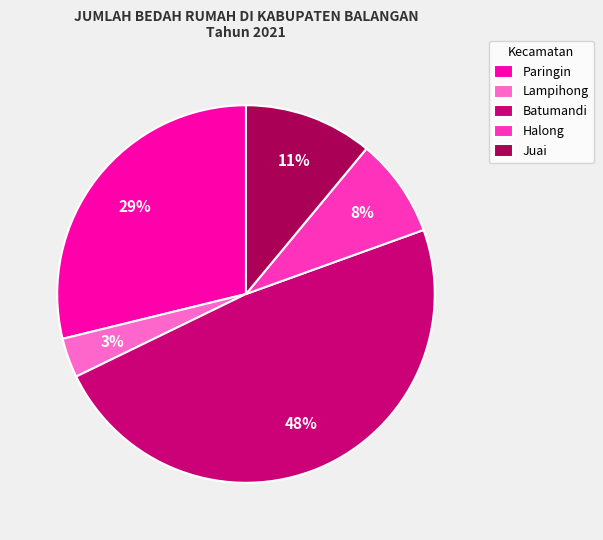

To the nearest percent, what is the difference between the largest and smallest slice percentages?

45%